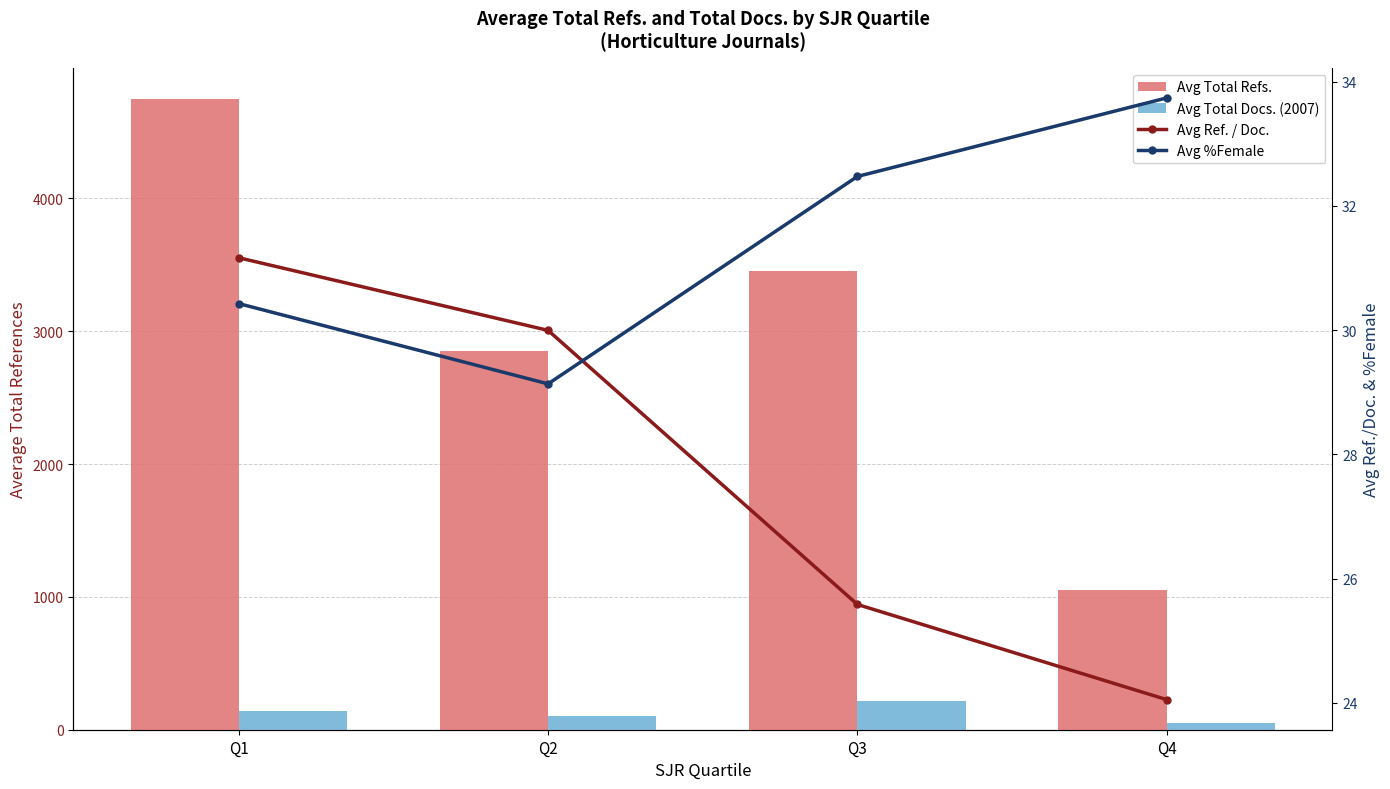

Reading left to right, extract all data points from this chart.

Avg Total Refs.: Q1=4746.0	Q2=2847.6	Q3=3455.6	Q4=1055.0
Avg Total Docs. (2007): Q1=140.8	Q2=103.4	Q3=212.9	Q4=48.3
Avg Ref. / Doc.: Q1=31.2	Q2=30.0	Q3=25.6	Q4=24.1
Avg %Female: Q1=30.4	Q2=29.1	Q3=32.5	Q4=33.7